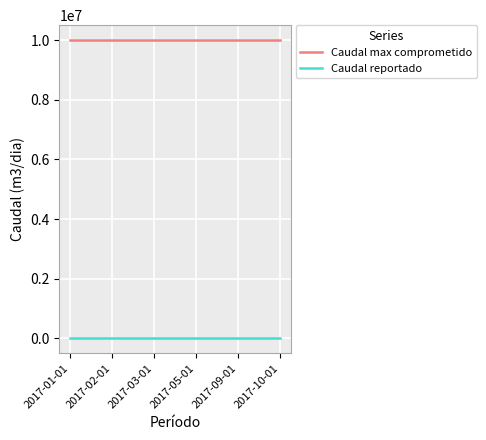

List the series in order of their peak value, lowest first.

Caudal reportado, Caudal max comprometido